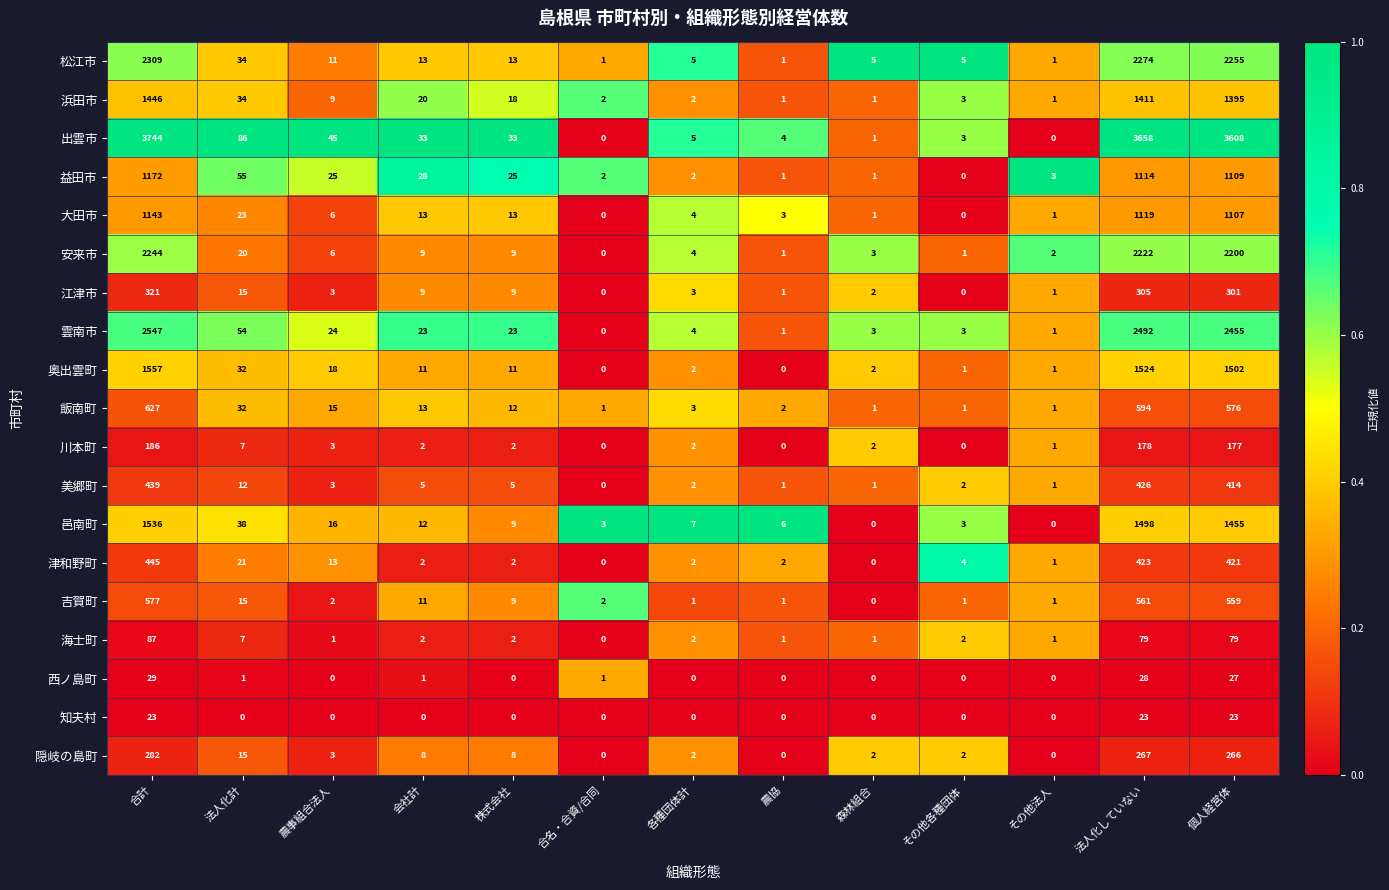

Which category has the highest value across all series?

合計